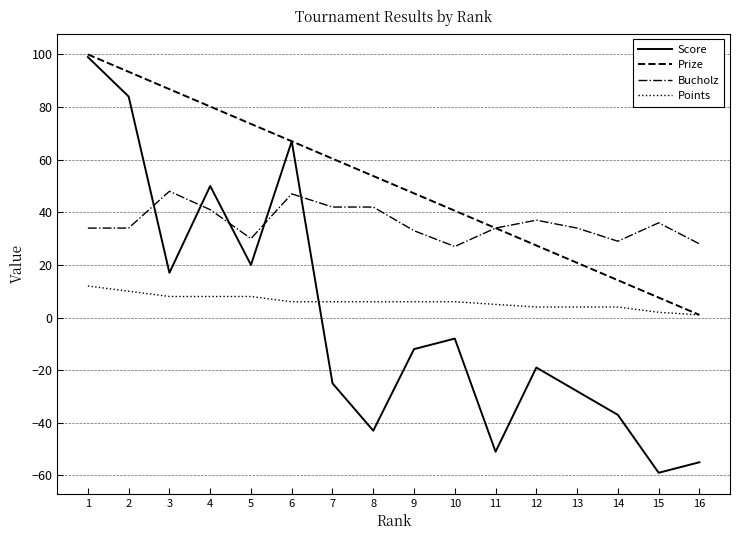

How many lines are shown in the chart?

4